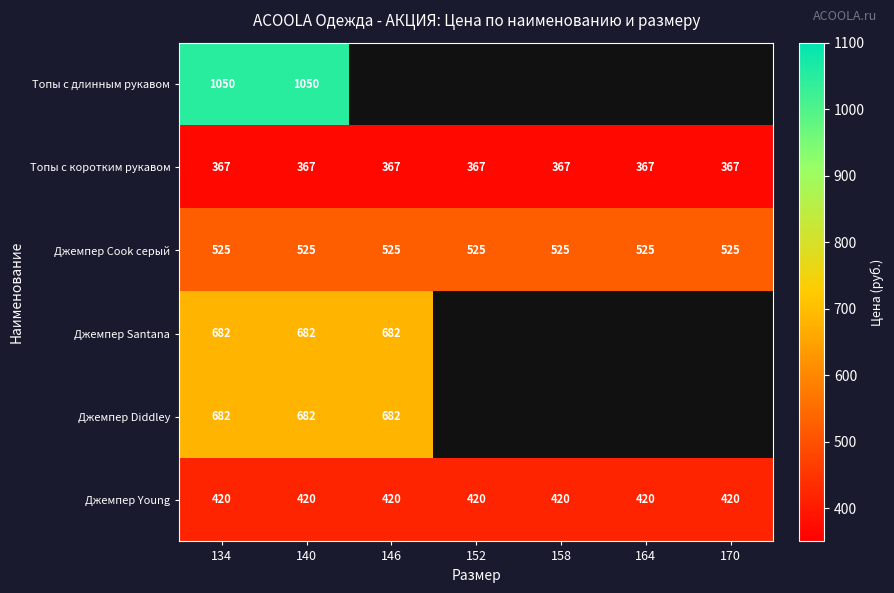

What is the sum of the Джемпер Young values at 170 and 146?

840